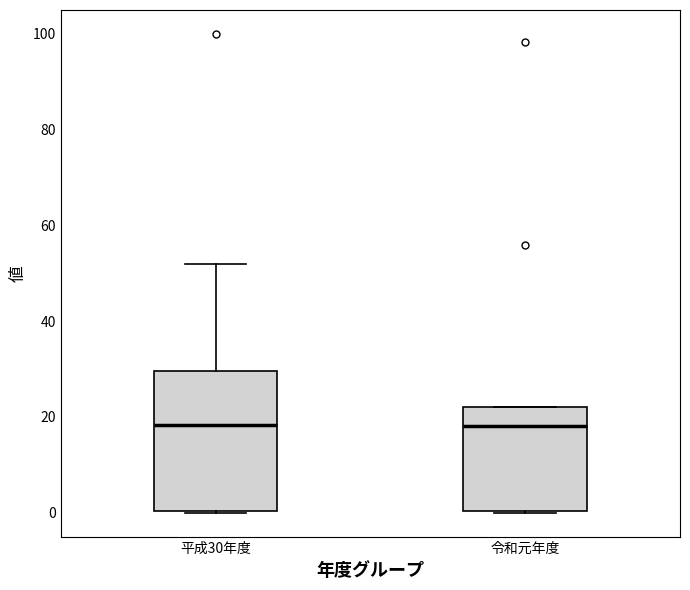

Comparing the boxes themselves (not the whiskers), which one is the tallest?

平成30年度